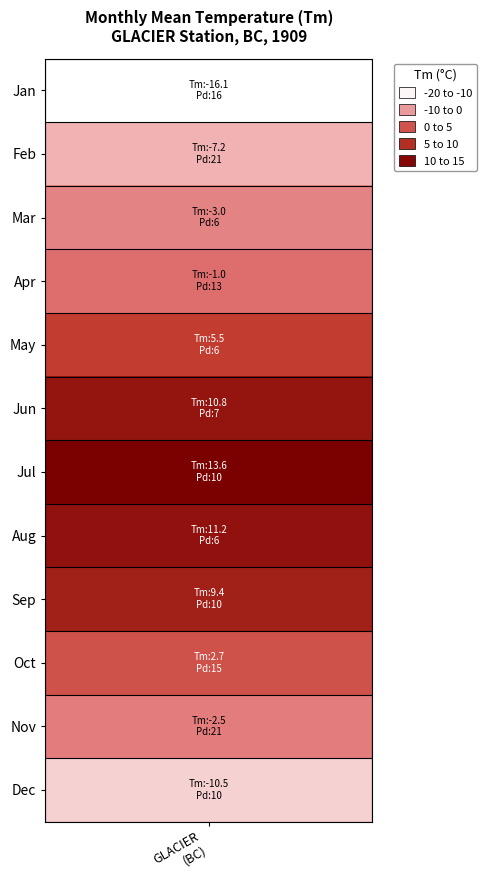

Is it true that the value at 9 is 14.5?

False